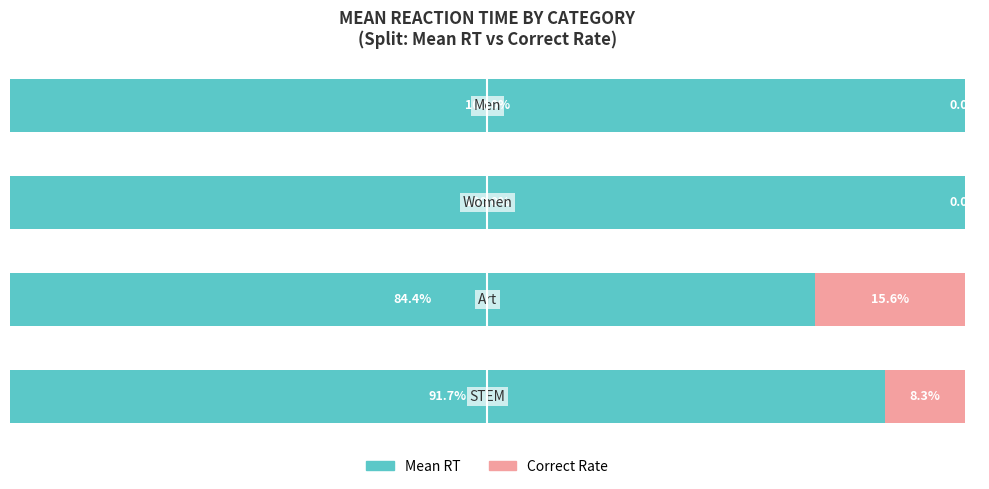

What are all the series names shown in the legend?

Mean RT, Correct Rate